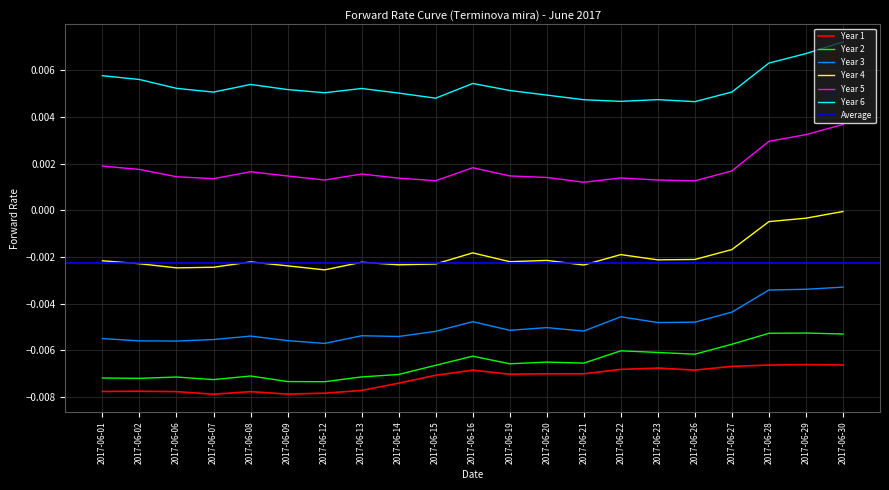

Is it true that Year 2 equals -0.0 at 2017-06-09?

False